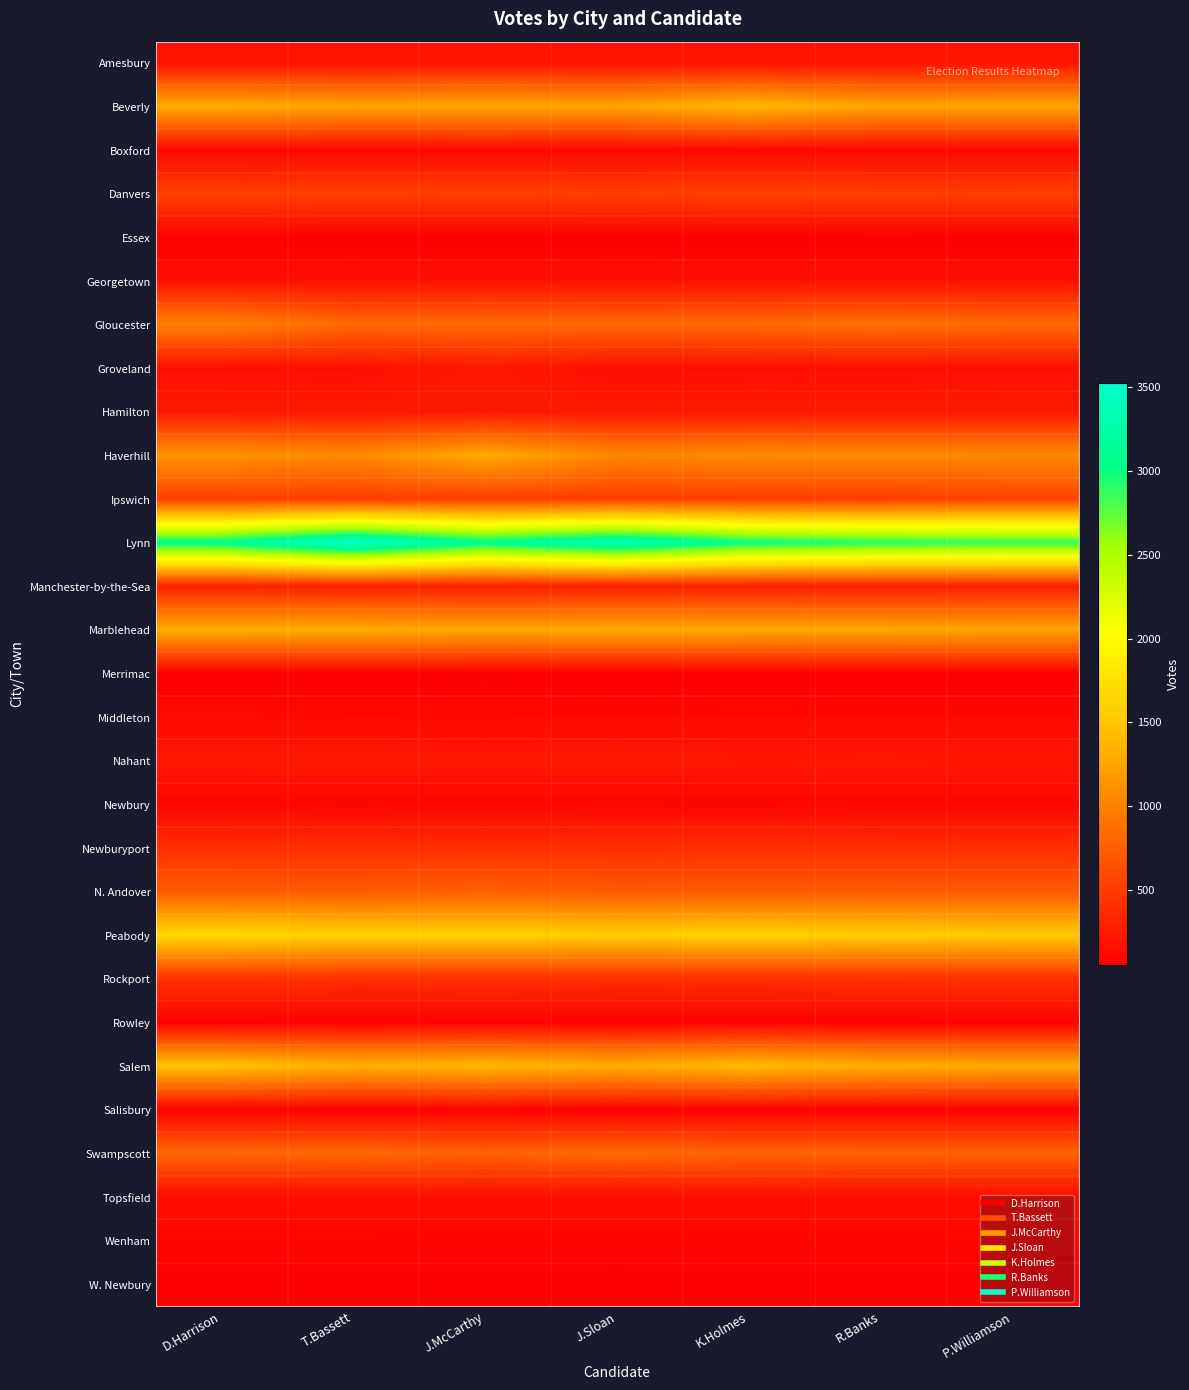

Reading left to right, extract all data points from this chart.

Amesbury: D.Harrison=197	T.Bassett=190	J.McCarthy=209	J.Sloan=187	K.Holmes=191	R.Banks=189	P.Williamson=188
Beverly: D.Harrison=1314	T.Bassett=1248	J.McCarthy=1271	J.Sloan=1248	K.Holmes=1401	R.Banks=1255	P.Williamson=1262
Boxford: D.Harrison=103	T.Bassett=101	J.McCarthy=104	J.Sloan=103	K.Holmes=103	R.Banks=102	P.Williamson=102
Danvers: D.Harrison=539	T.Bassett=519	J.McCarthy=524	J.Sloan=513	K.Holmes=531	R.Banks=516	P.Williamson=517
Essex: D.Harrison=63	T.Bassett=55	J.McCarthy=57	J.Sloan=56	K.Holmes=56	R.Banks=59	P.Williamson=57
Georgetown: D.Harrison=174	T.Bassett=169	J.McCarthy=174	J.Sloan=168	K.Holmes=170	R.Banks=169	P.Williamson=170
Gloucester: D.Harrison=1003	T.Bassett=822	J.McCarthy=838	J.Sloan=821	K.Holmes=828	R.Banks=873	P.Williamson=828
Groveland: D.Harrison=168	T.Bassett=169	J.McCarthy=225	J.Sloan=163	K.Holmes=166	R.Banks=166	P.Williamson=168
Hamilton: D.Harrison=237	T.Bassett=230	J.McCarthy=239	J.Sloan=231	K.Holmes=240	R.Banks=236	P.Williamson=244
Haverhill: D.Harrison=1129	T.Bassett=1058	J.McCarthy=1300	J.Sloan=1035	K.Holmes=1068	R.Banks=1066	P.Williamson=1049
Ipswich: D.Harrison=518	T.Bassett=506	J.McCarthy=508	J.Sloan=503	K.Holmes=509	R.Banks=505	P.Williamson=546
Lynn: D.Harrison=3075	T.Bassett=3526	J.McCarthy=3086	J.Sloan=3370	K.Holmes=3018	R.Banks=2927	P.Williamson=2889
Manchester-by-the-Sea: D.Harrison=294	T.Bassett=275	J.McCarthy=274	J.Sloan=275	K.Holmes=277	R.Banks=277	P.Williamson=276
Marblehead: D.Harrison=1317	T.Bassett=1308	J.McCarthy=1273	J.Sloan=1296	K.Holmes=1282	R.Banks=1273	P.Williamson=1246
Merrimac: D.Harrison=56	T.Bassett=55	J.McCarthy=63	J.Sloan=53	K.Holmes=59	R.Banks=54	P.Williamson=51
Middleton: D.Harrison=128	T.Bassett=122	J.McCarthy=123	J.Sloan=118	K.Holmes=121	R.Banks=119	P.Williamson=120
Nahant: D.Harrison=232	T.Bassett=239	J.McCarthy=229	J.Sloan=240	K.Holmes=227	R.Banks=230	P.Williamson=224
Newbury: D.Harrison=100	T.Bassett=97	J.McCarthy=101	J.Sloan=98	K.Holmes=97	R.Banks=98	P.Williamson=102
Newburyport: D.Harrison=404	T.Bassett=384	J.McCarthy=402	J.Sloan=381	K.Holmes=388	R.Banks=391	P.Williamson=397
N. Andover: D.Harrison=722	T.Bassett=720	J.McCarthy=756	J.Sloan=717	K.Holmes=723	R.Banks=721	P.Williamson=717
Peabody: D.Harrison=1653	T.Bassett=1583	J.McCarthy=1582	J.Sloan=1552	K.Holmes=1588	R.Banks=1546	P.Williamson=1524
Rockport: D.Harrison=417	T.Bassett=393	J.McCarthy=396	J.Sloan=393	K.Holmes=392	R.Banks=401	P.Williamson=397
Rowley: D.Harrison=78	T.Bassett=74	J.McCarthy=81	J.Sloan=74	K.Holmes=73	R.Banks=75	P.Williamson=83
Salem: D.Harrison=1486	T.Bassett=1342	J.McCarthy=1406	J.Sloan=1318	K.Holmes=1422	R.Banks=1326	P.Williamson=1293
Salisbury: D.Harrison=75	T.Bassett=65	J.McCarthy=73	J.Sloan=66	K.Holmes=67	R.Banks=66	P.Williamson=65
Swampscott: D.Harrison=803	T.Bassett=816	J.McCarthy=770	J.Sloan=832	K.Holmes=784	R.Banks=771	P.Williamson=765
Topsfield: D.Harrison=152	T.Bassett=151	J.McCarthy=153	J.Sloan=149	K.Holmes=152	R.Banks=150	P.Williamson=151
Wenham: D.Harrison=102	T.Bassett=103	J.McCarthy=98	J.Sloan=98	K.Holmes=101	R.Banks=101	P.Williamson=103
W. Newbury: D.Harrison=69	T.Bassett=66	J.McCarthy=68	J.Sloan=66	K.Holmes=66	R.Banks=66	P.Williamson=66